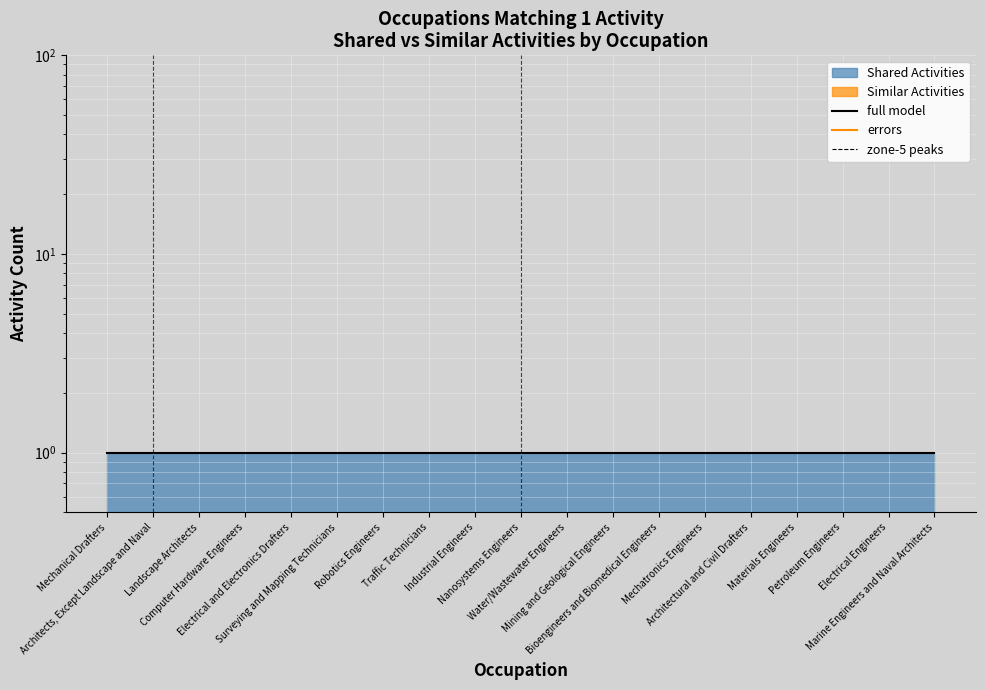

Reading left to right, list all the values displayed in this chart.

full model: Mechanical Drafters=1	Architects, Except Landscape and Naval=1	Landscape Architects=1	Computer Hardware Engineers=1	Electrical and Electronics Drafters=1	Surveying and Mapping Technicians=1	Robotics Engineers=1	Traffic Technicians=1	Industrial Engineers=1	Nanosystems Engineers=1	Water/Wastewater Engineers=1	Mining and Geological Engineers=1	Bioengineers and Biomedical Engineers=1	Mechatronics Engineers=1	Architectural and Civil Drafters=1	Materials Engineers=1	Petroleum Engineers=1	Electrical Engineers=1	Marine Engineers and Naval Architects=1
errors: Mechanical Drafters=0	Architects, Except Landscape and Naval=0	Landscape Architects=0	Computer Hardware Engineers=0	Electrical and Electronics Drafters=0	Surveying and Mapping Technicians=0	Robotics Engineers=0	Traffic Technicians=0	Industrial Engineers=0	Nanosystems Engineers=0	Water/Wastewater Engineers=0	Mining and Geological Engineers=0	Bioengineers and Biomedical Engineers=0	Mechatronics Engineers=0	Architectural and Civil Drafters=0	Materials Engineers=0	Petroleum Engineers=0	Electrical Engineers=0	Marine Engineers and Naval Architects=0